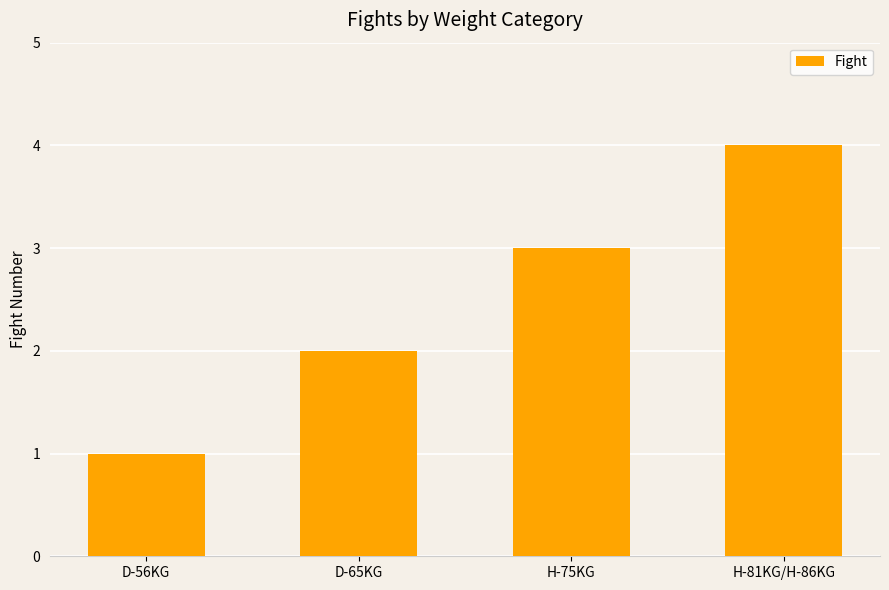

Reading right to left, what are all the values shown in this chart?

H-81KG/H-86KG=4	H-75KG=3	D-65KG=2	D-56KG=1